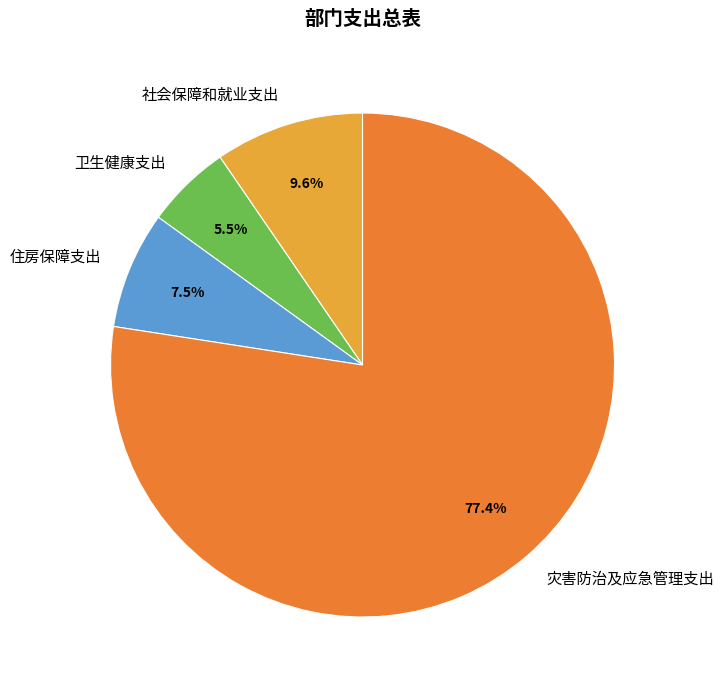

Does 灾害防治及应急管理支出 account for over 50% of the chart?

Yes